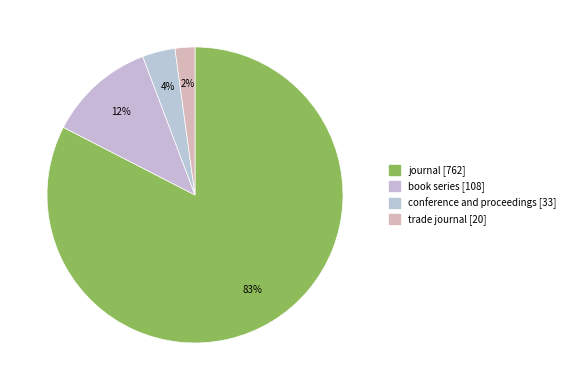

How many slices are in this pie chart?

4